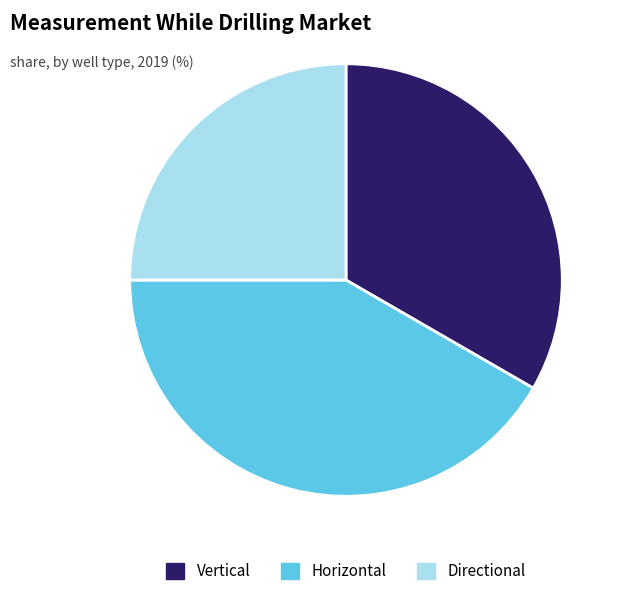

Do Horizontal and Directional together represent more than half of the pie?

Yes